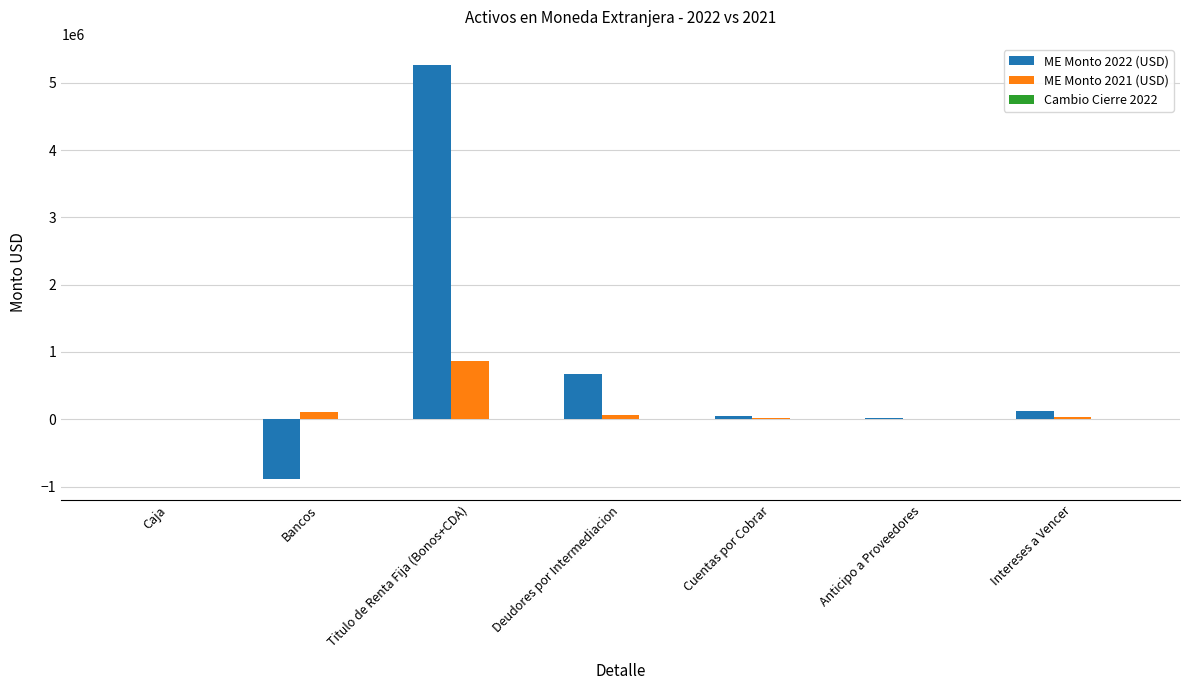

How many values in the ME Monto 2021 (USD) series exceed 39716?

4